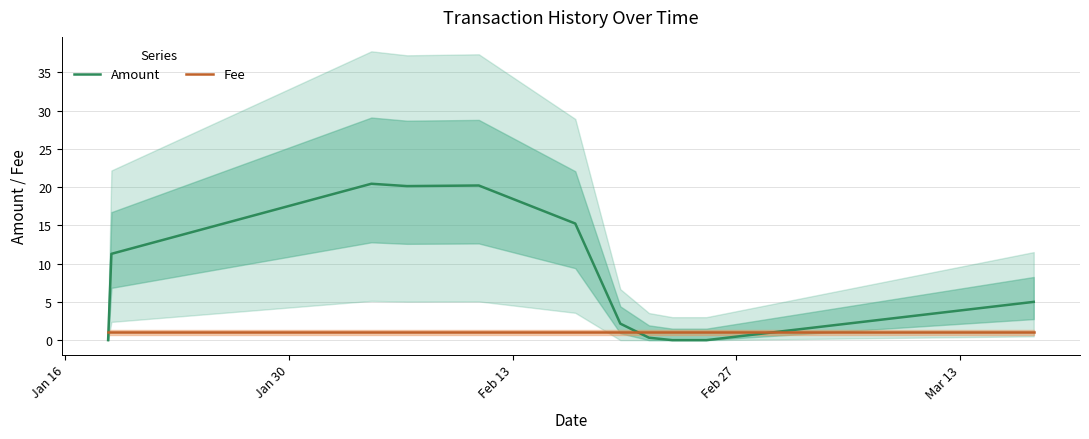

Rank the series by their average value, from lowest to highest.

Fee, Amount